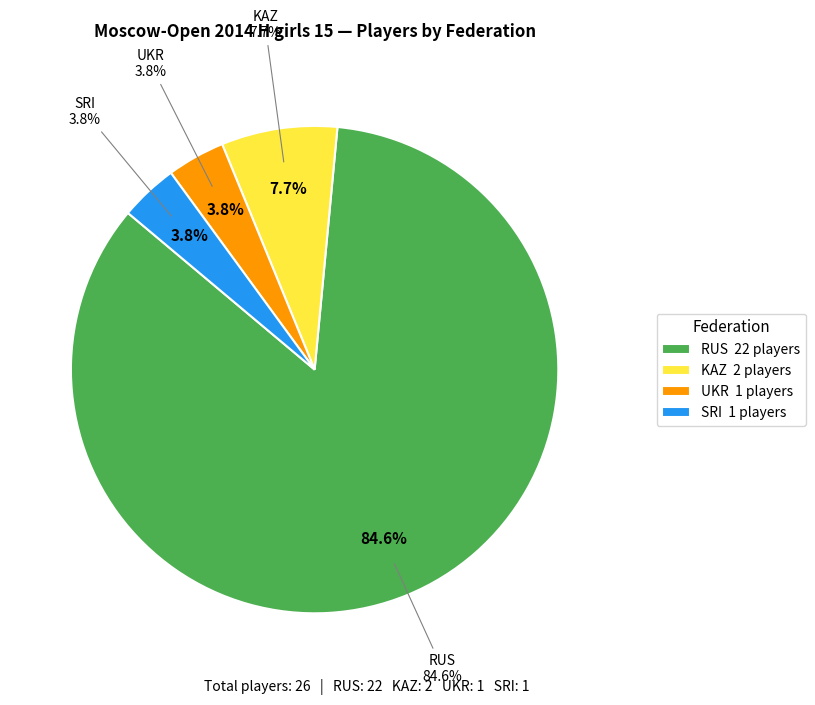

Which category has the biggest portion of the pie?

RUS